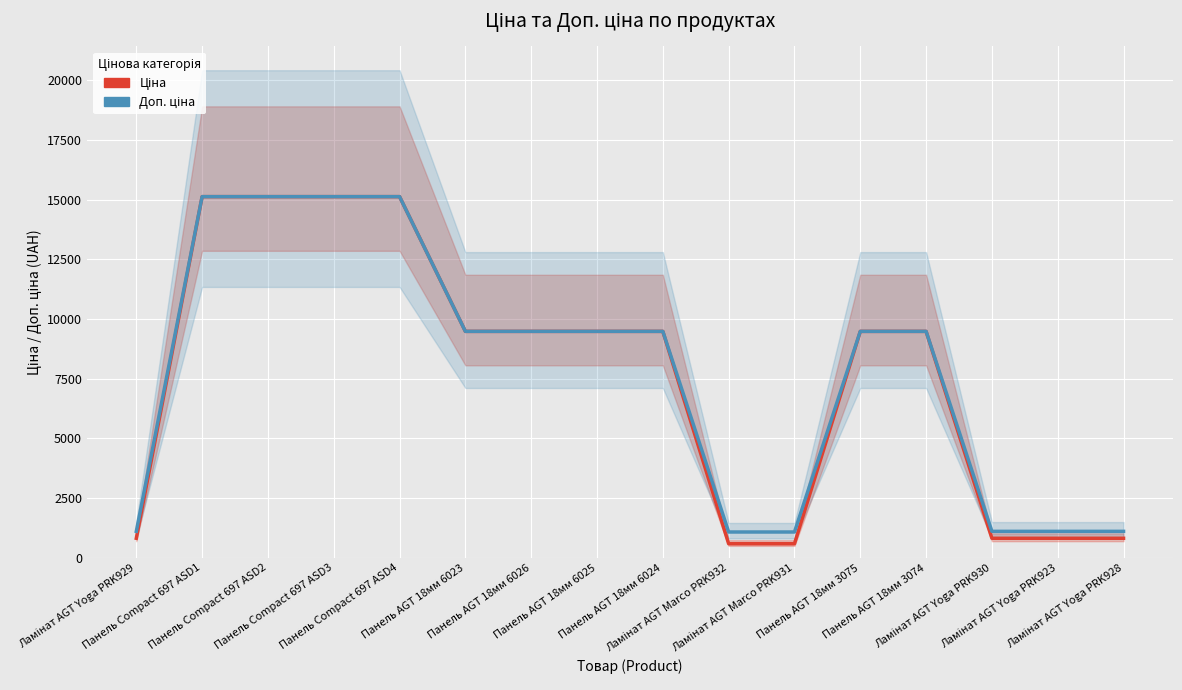

How many values in the Ціна series exceed 9480?

10